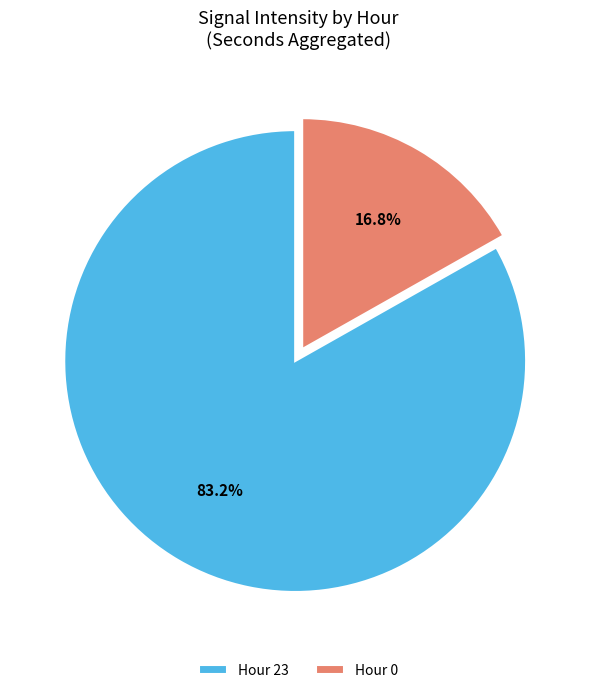

Is there a majority slice in this chart?

Yes